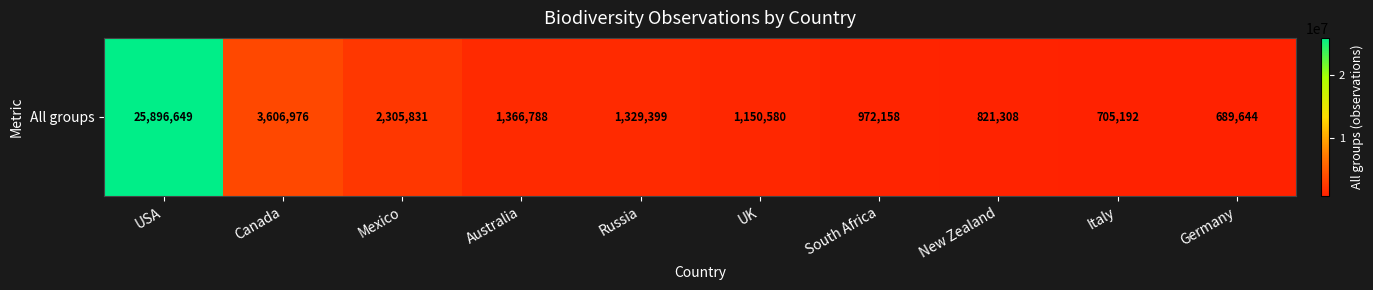

Reading left to right, what are all the values shown in this chart?

25896649	3606976	2305831	1366788	1329399	1150580	972158	821308	705192	689644